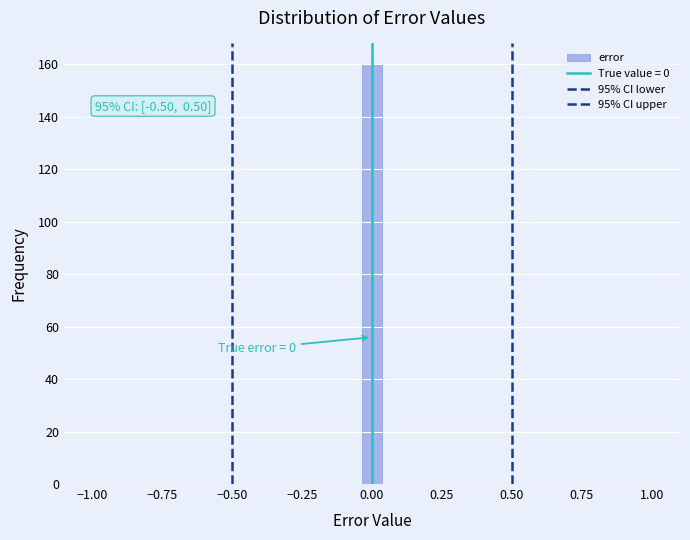

Around what value on the x-axis is the tallest bar? Give the approximate position of its centre, as read against the axis.

0.00